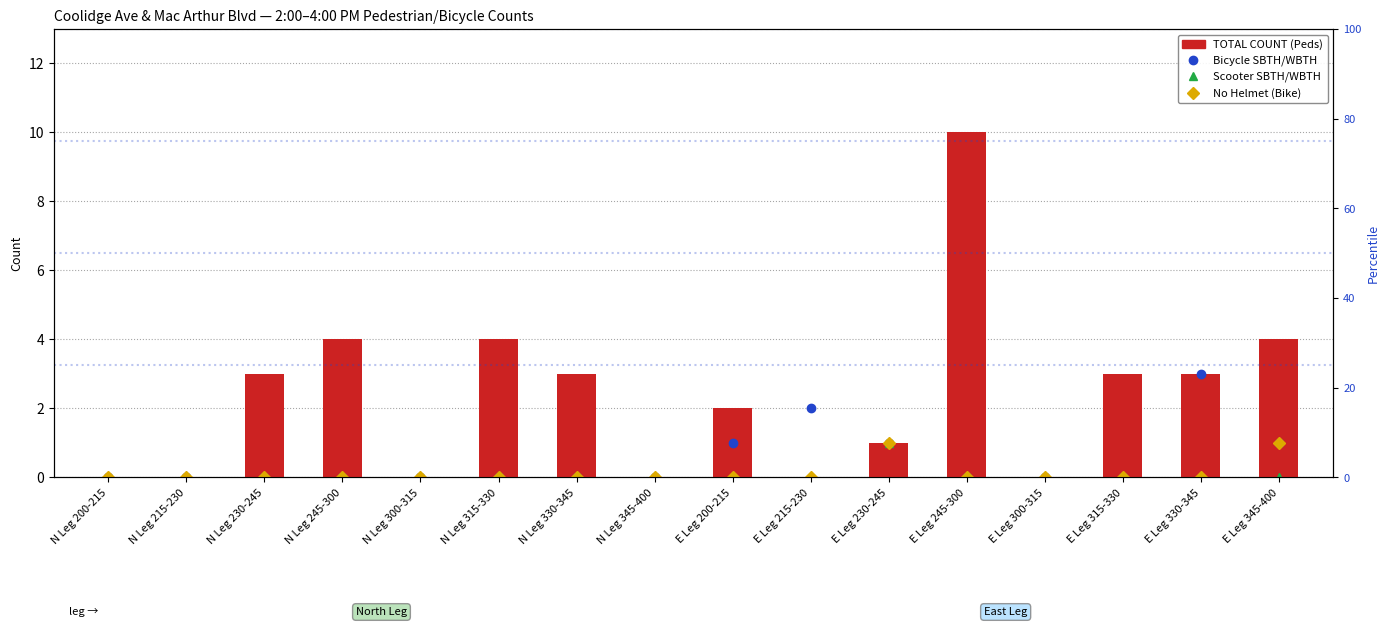

At which category is the sum across all series the highest?

E Leg 245-300